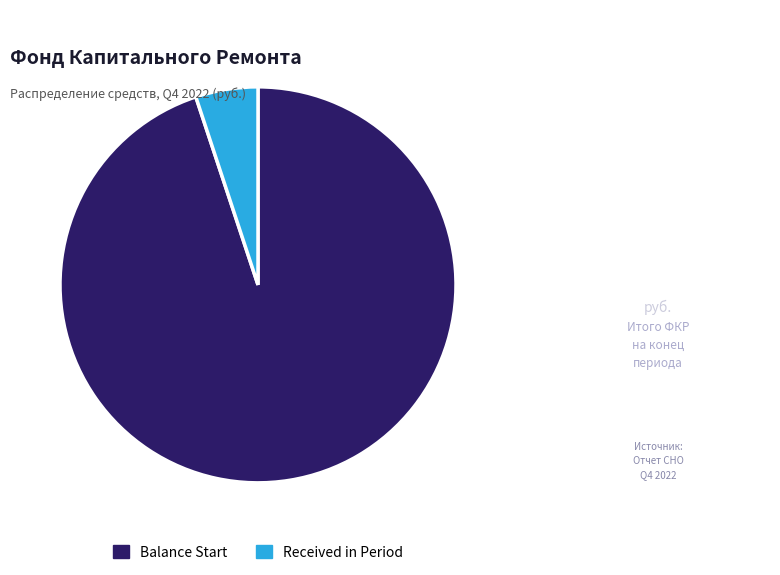

Does any single category account for the majority?

Yes